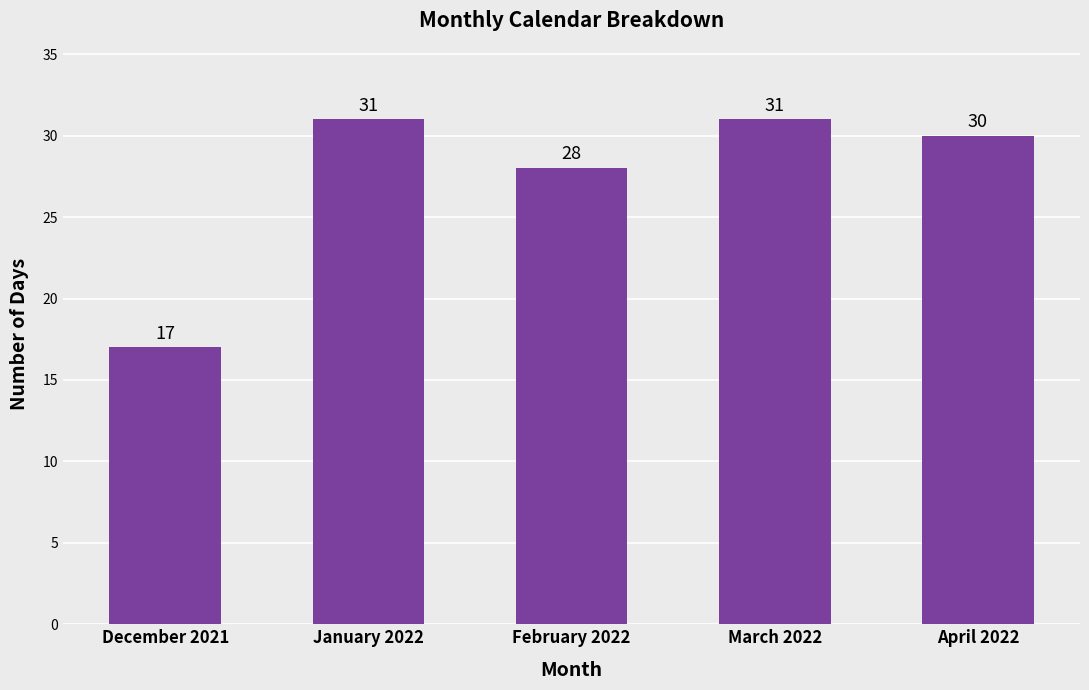

What is the average value?

27